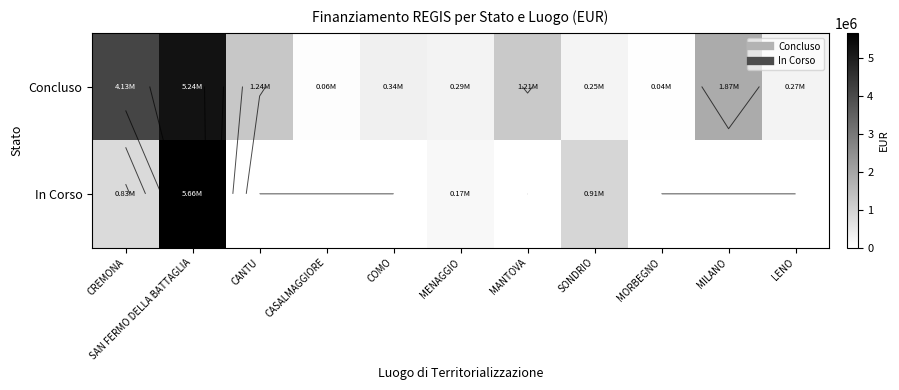

List the labels in order of Concluso value, largest first.

SAN FERMO DELLA BATTAGLIA, CREMONA, MILANO, CANTU, MANTOVA, COMO, MENAGGIO, LENO, SONDRIO, CASALMAGGIORE, MORBEGNO